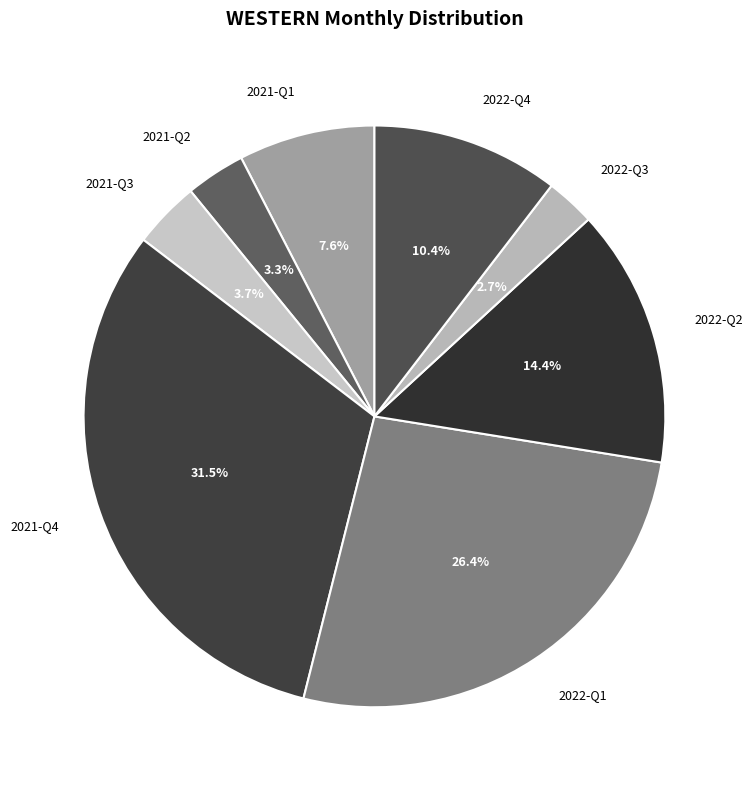

To the nearest percent, what is the difference between the largest and smallest slice percentages?

29%